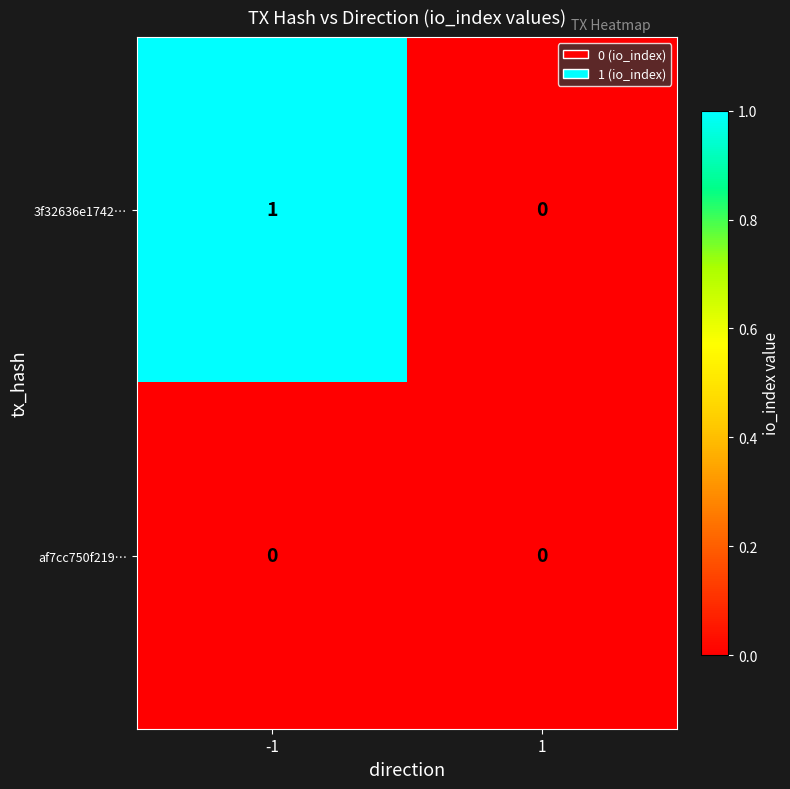

At which category does the chart reach its peak across all series?

-1